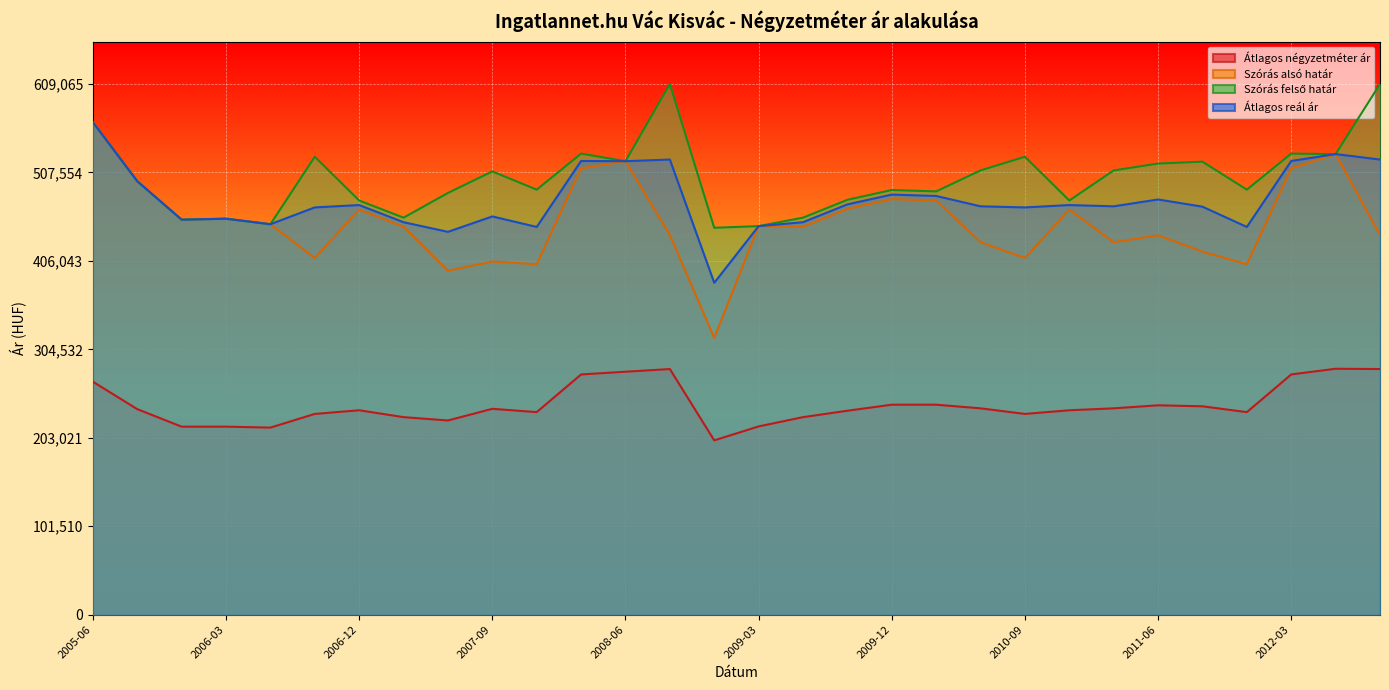

What are all the series names shown in the legend?

Átlagos négyzetméter ár, Szórás alsó határ, Szórás felső határ, Átlagos reál ár